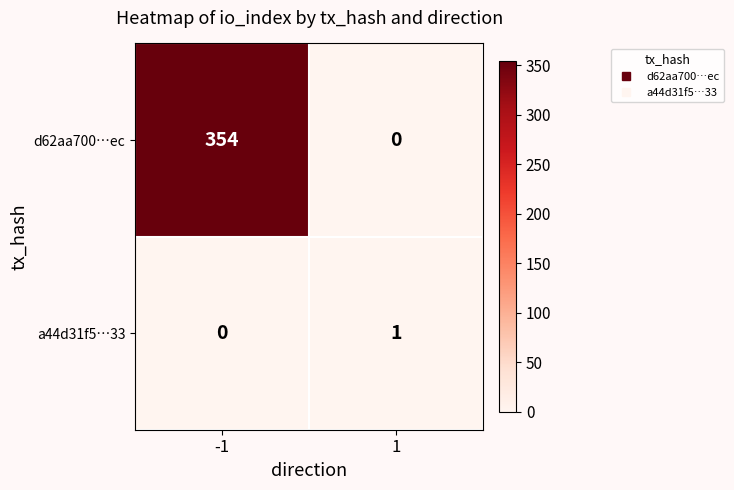

What is the difference between the maximum and minimum values in the d62aa700…ec series?

354